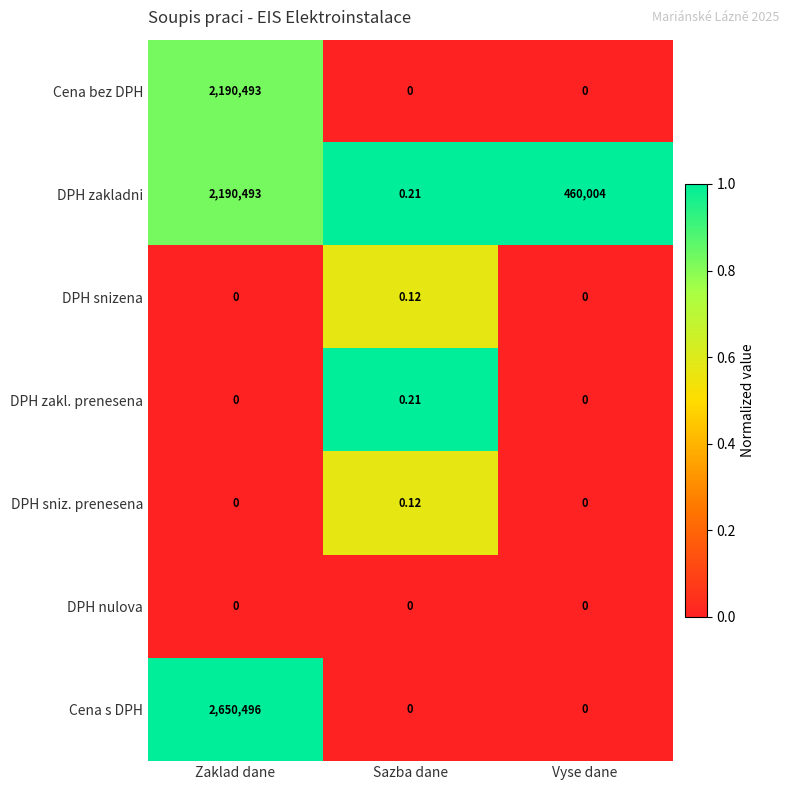

At which category is the sum across all series the highest?

Zaklad dane